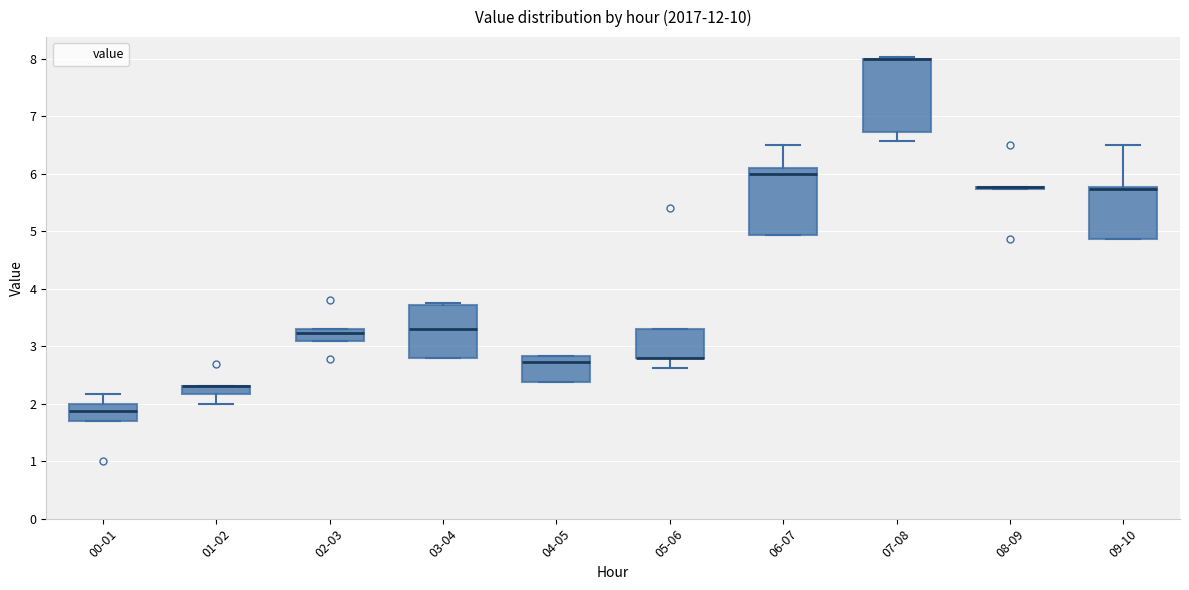

Where is the lower edge of the box for 09-10 on the y-axis? The values are not printed on the chart, so give them approximately, as read against the axis.

4.9